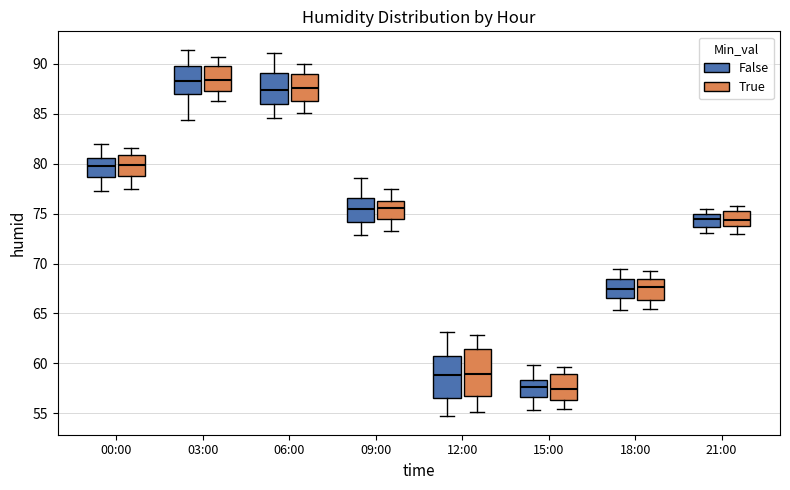

Reading left to right, transcribe this box plot: for each box, give where its median line is, the range the box spans, and where its two whiskers end, as read against the y-axis. The values are not printed on the chart, so give them approximately, as read against the axis.

00:00 (False): median 80.0, box 78.5 to 80.5, whiskers 77.5 to 82.0
00:00 (True): median 80.0, box 79.0 to 81.0, whiskers 77.5 to 81.5
03:00 (False): median 88.5, box 87.0 to 90.0, whiskers 84.5 to 91.5
03:00 (True): median 88.5, box 87.5 to 90.0, whiskers 86.5 to 90.5
06:00 (False): median 87.5, box 86.0 to 89.0, whiskers 84.5 to 91.0
06:00 (True): median 87.5, box 86.5 to 89.0, whiskers 85.0 to 90.0
09:00 (False): median 75.5, box 74.0 to 76.5, whiskers 73.0 to 78.5
09:00 (True): median 75.5, box 74.5 to 76.5, whiskers 73.5 to 77.5
12:00 (False): median 59.0, box 56.5 to 60.5, whiskers 54.5 to 63.0
12:00 (True): median 59.0, box 57.0 to 61.5, whiskers 55.0 to 63.0
15:00 (False): median 57.5, box 56.5 to 58.5, whiskers 55.5 to 60.0
15:00 (True): median 57.5, box 56.5 to 59.0, whiskers 55.5 to 59.5
18:00 (False): median 67.5, box 66.5 to 68.5, whiskers 65.5 to 69.5
18:00 (True): median 67.5, box 66.5 to 68.5, whiskers 65.5 to 69.0
21:00 (False): median 74.5, box 73.5 to 75.0, whiskers 73.0 to 75.5
21:00 (True): median 74.5, box 74.0 to 75.5, whiskers 73.0 to 76.0